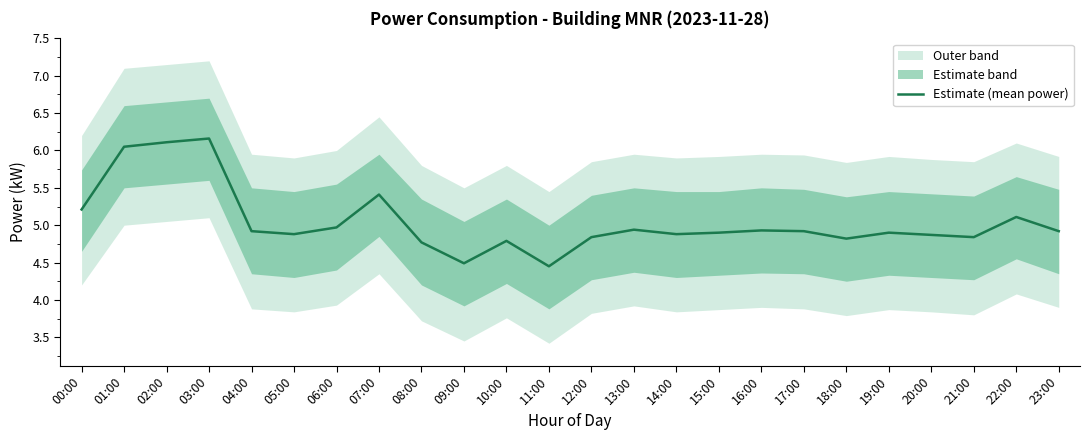

Reading left to right, what are all the values shown in this chart?

5.2	6.0	6.1	6.2	4.9	4.9	5.0	5.4	4.8	4.5	4.8	4.5	4.8	4.9	4.9	4.9	4.9	4.9	4.8	4.9	4.9	4.8	5.1	4.9